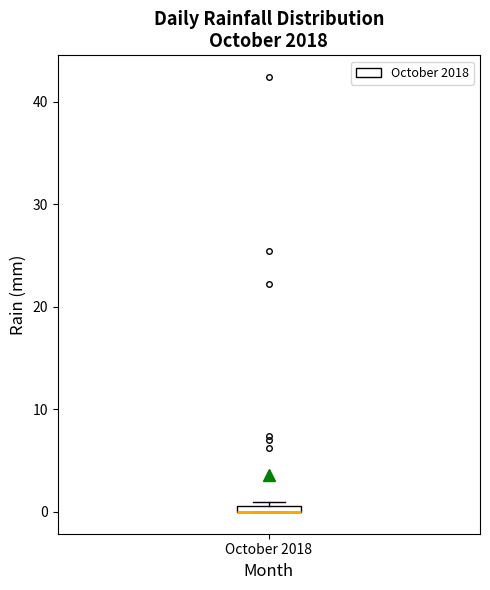

Where is the lower edge of the box for October 2018 on the y-axis? The values are not printed on the chart, so give them approximately, as read against the axis.

0